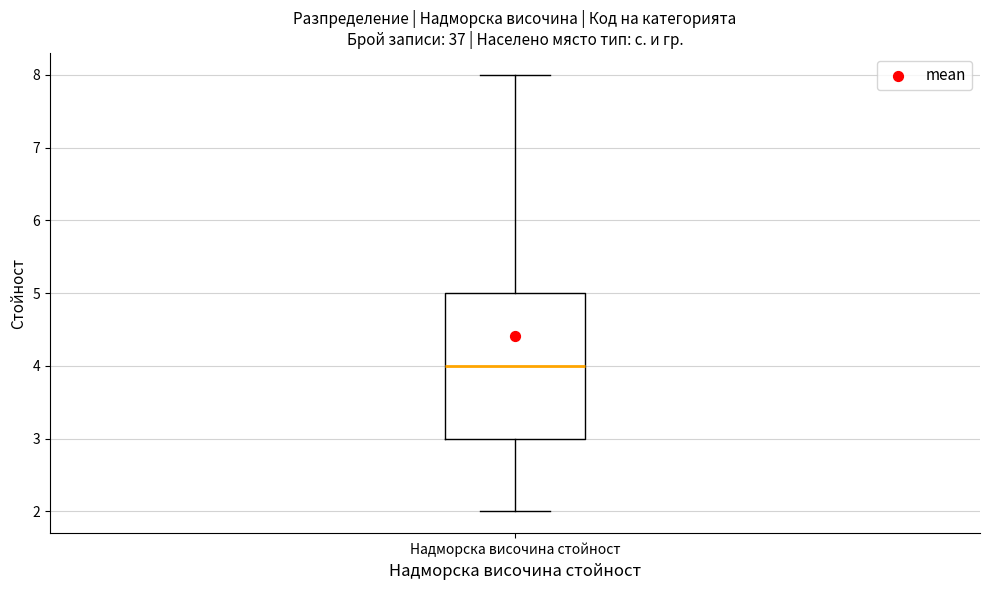

Where does the median line of the box for Надморска височина стойност sit on the y-axis? The values are not printed on the chart, so give them approximately, as read against the axis.

4